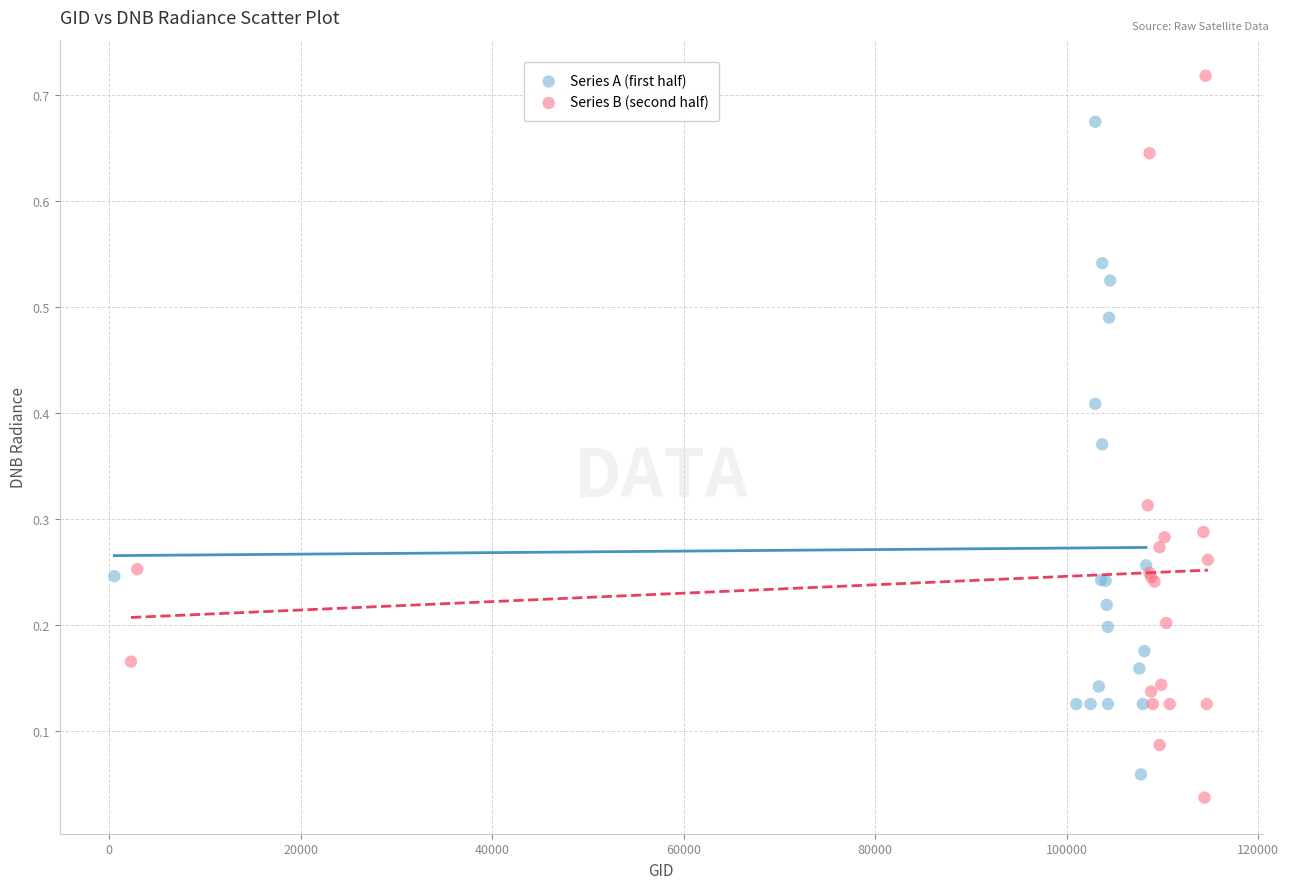

Which series has the largest Y range (max minus min)?

Series B (second half)